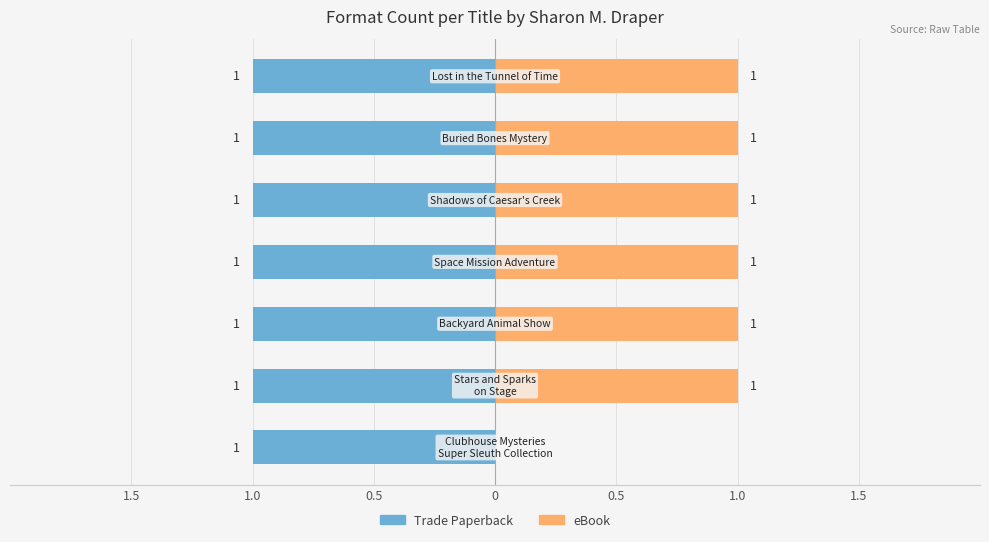

List the series in order of their peak value, lowest first.

Trade Paperback, eBook